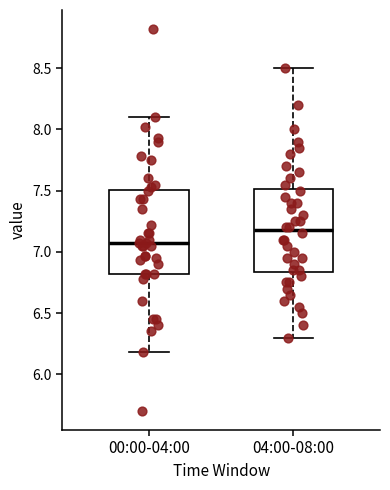

Reading left to right, transcribe this box plot: for each box, give where its median line is, the range the box spans, and where its two whiskers end, as read against the y-axis. The values are not printed on the chart, so give them approximately, as read against the axis.

00:00-04:00: median 7.05, box 6.80 to 7.50, whiskers 6.20 to 8.10
04:00-08:00: median 7.20, box 6.85 to 7.50, whiskers 6.30 to 8.50